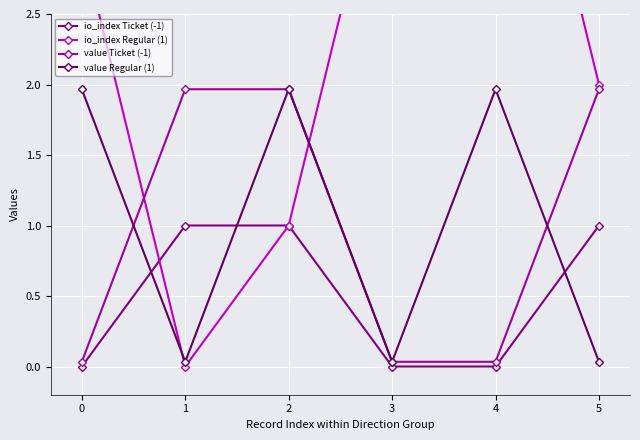

What is the average value of the io_index Ticket (-1) series?

0.5